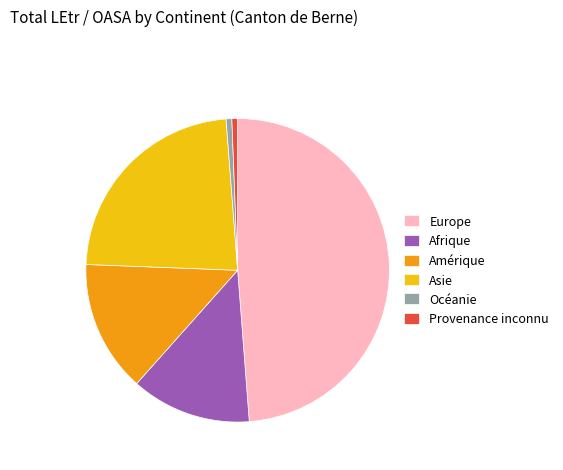

Does Provenance inconnu account for over 50% of the chart?

No